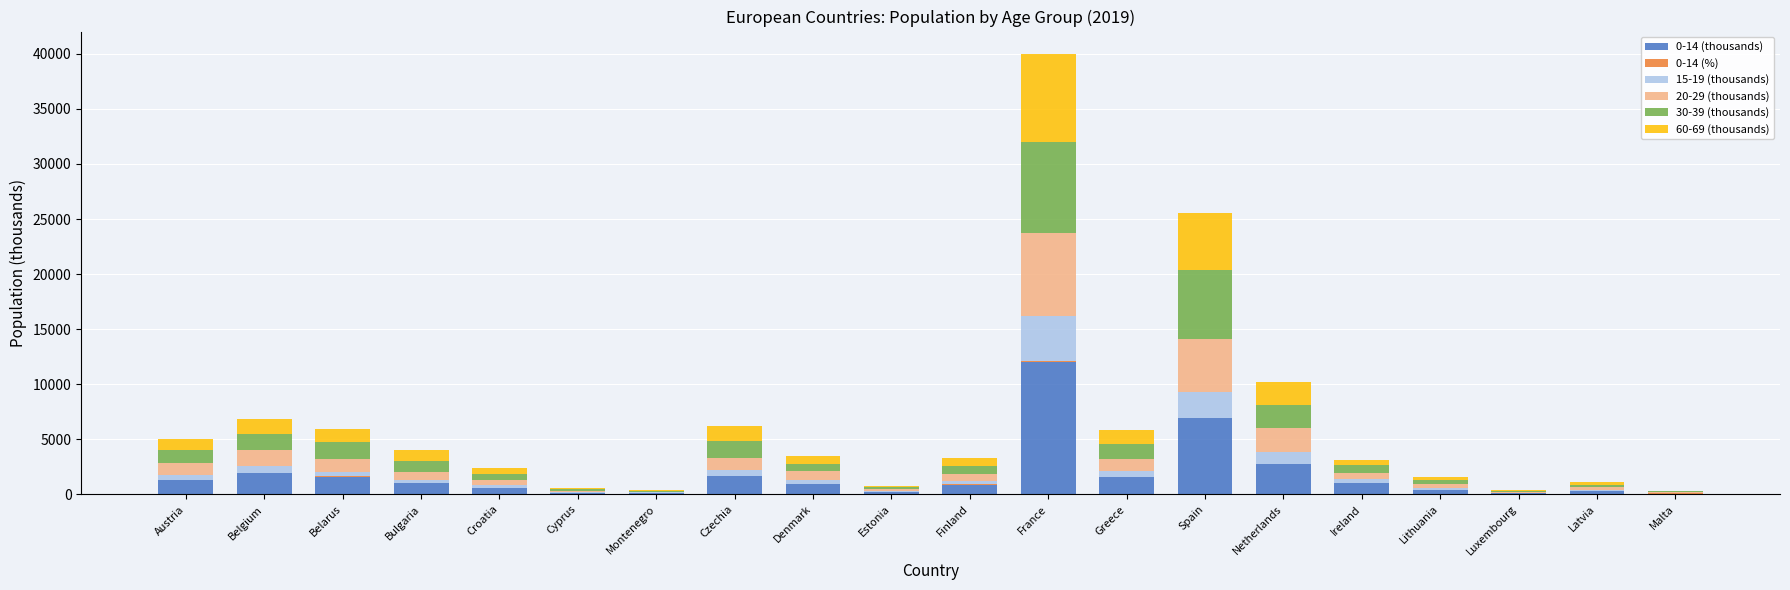

At which label does 0-14 (thousands) reach its peak?

France